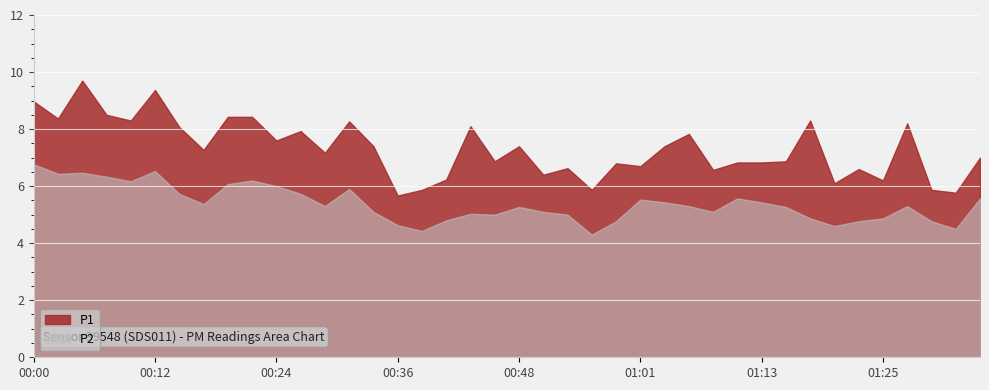

Which series changed the most between 00:12 and 01:05?

P1